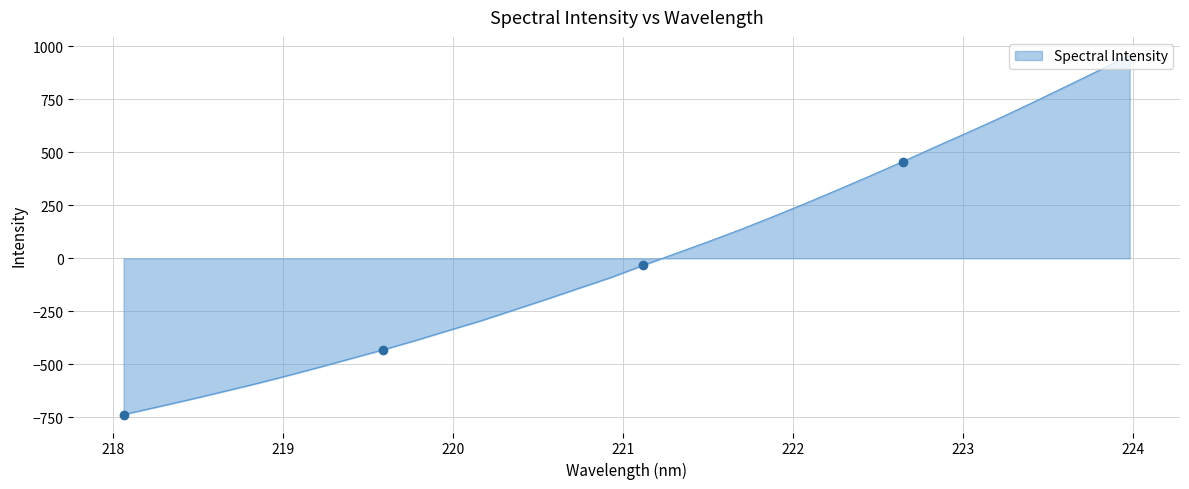

True or false: the data shows -401.4 at 218.442.

False